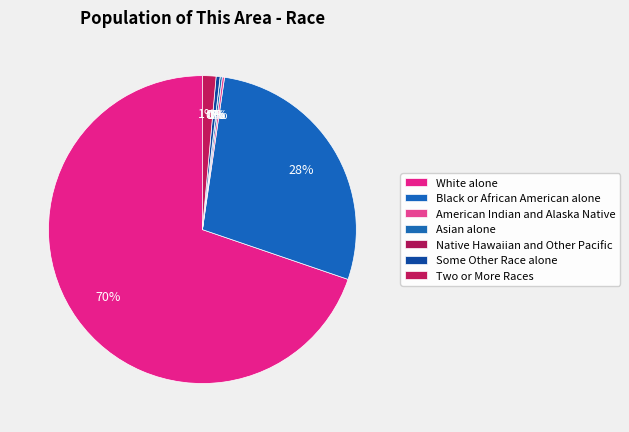

Which category has the biggest portion of the pie?

White alone